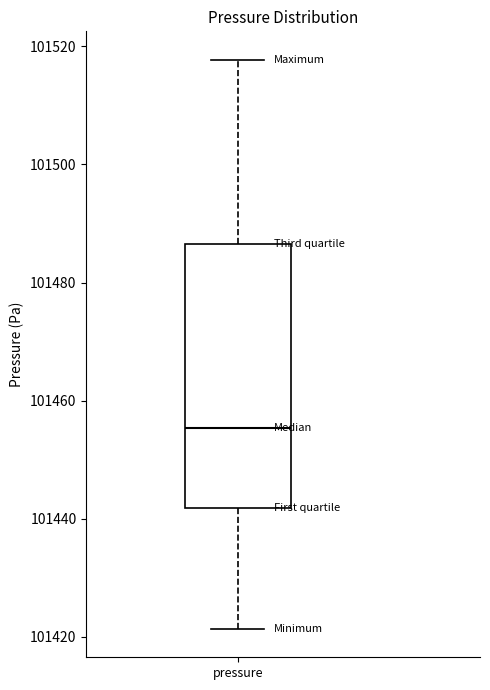

Transcribe this box plot: give where the median line is, the range the box spans, and where the two whiskers end, as read against the y-axis. The values are not printed on the chart, so give them approximately, as read against the axis.

median 101456, box 101442 to 101486, whiskers 101422 to 101518